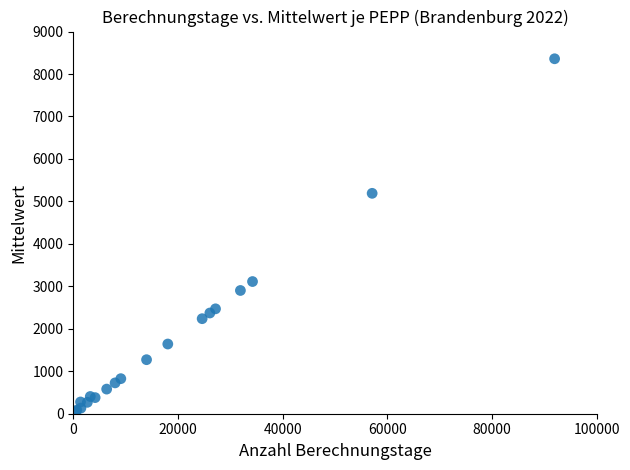

What Y value in the scatter plot is closest to 4205?

5190.3